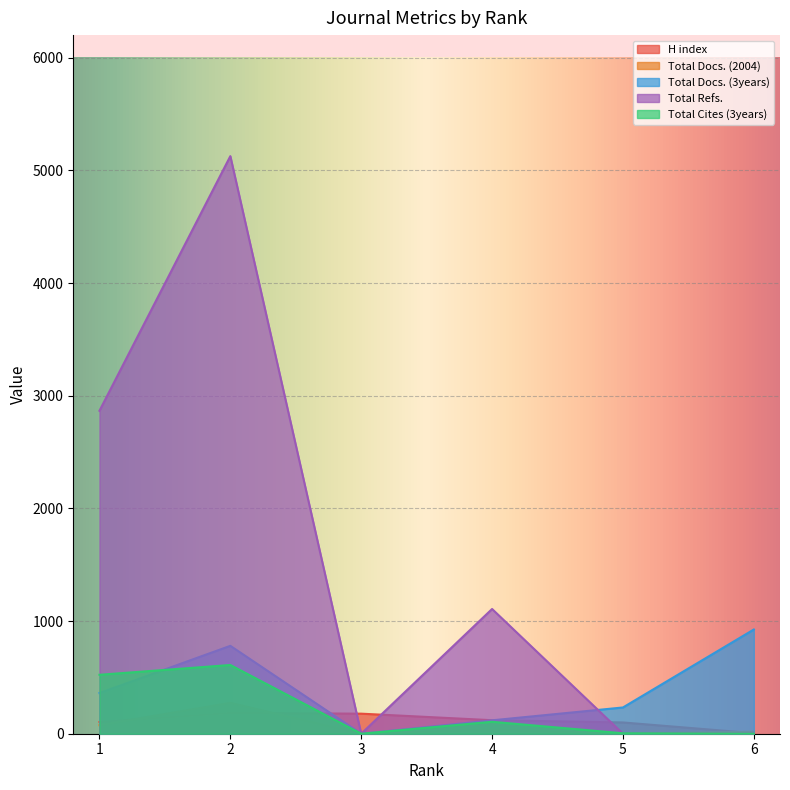

How many intersections are there between Total Docs. (3years) and Total Refs.?

1